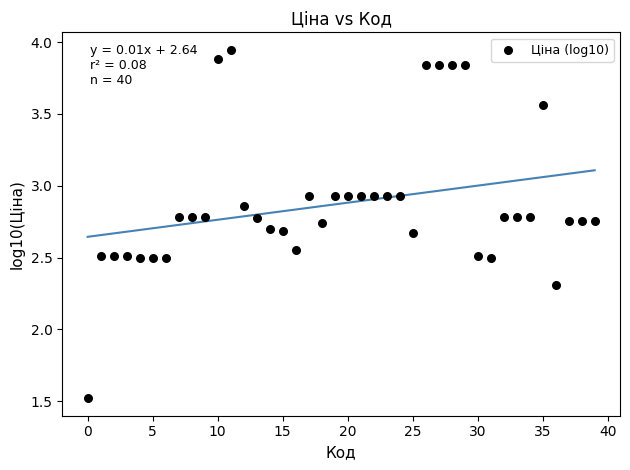

What Y value in the scatter plot is closest to 2?

2.3